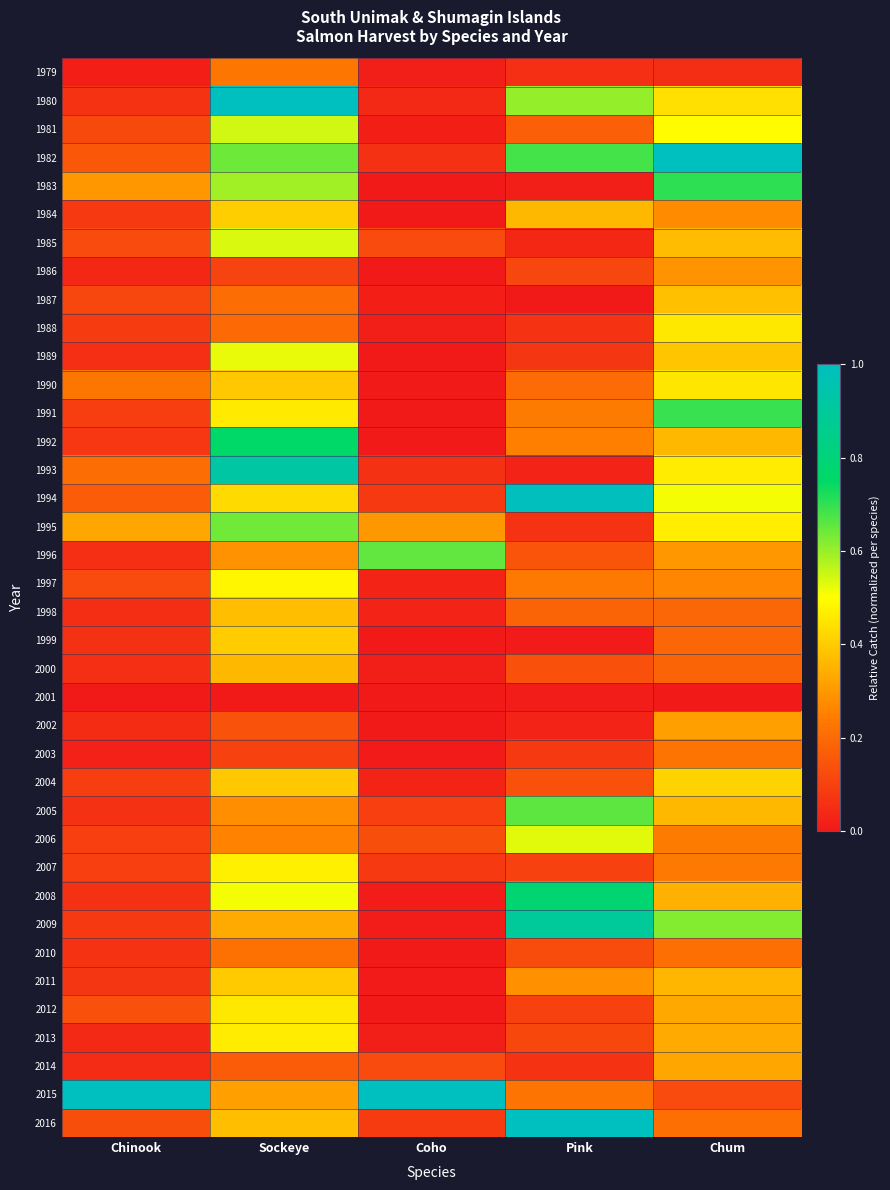

Between Sockeye and Pink, which is larger?

Sockeye